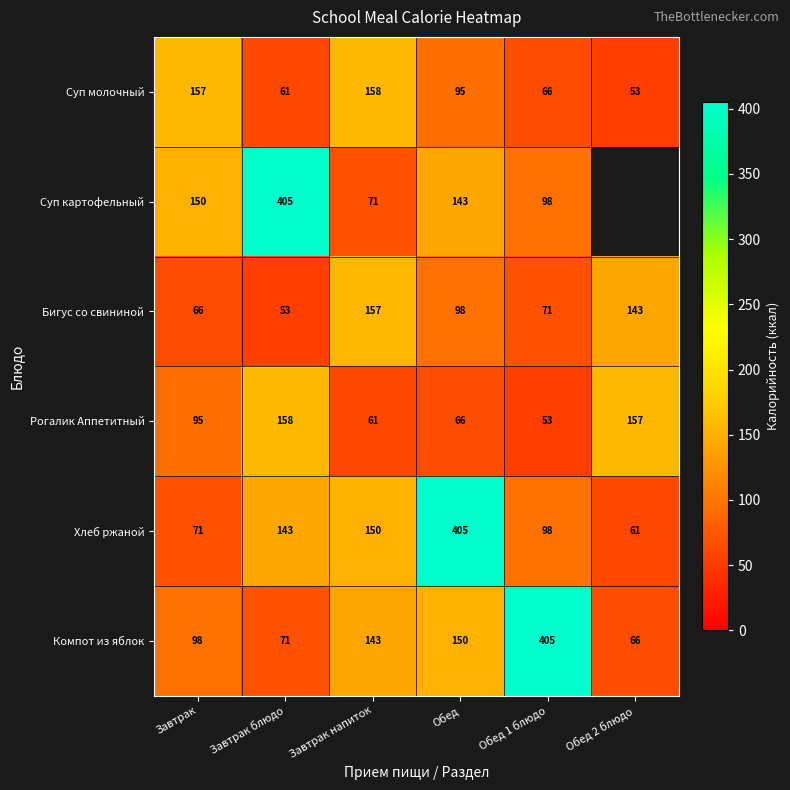

List the labels in order of Компот из яблок value, largest first.

Обед 1 блюдо, Обед, Завтрак напиток, Завтрак, Завтрак блюдо, Обед 2 блюдо